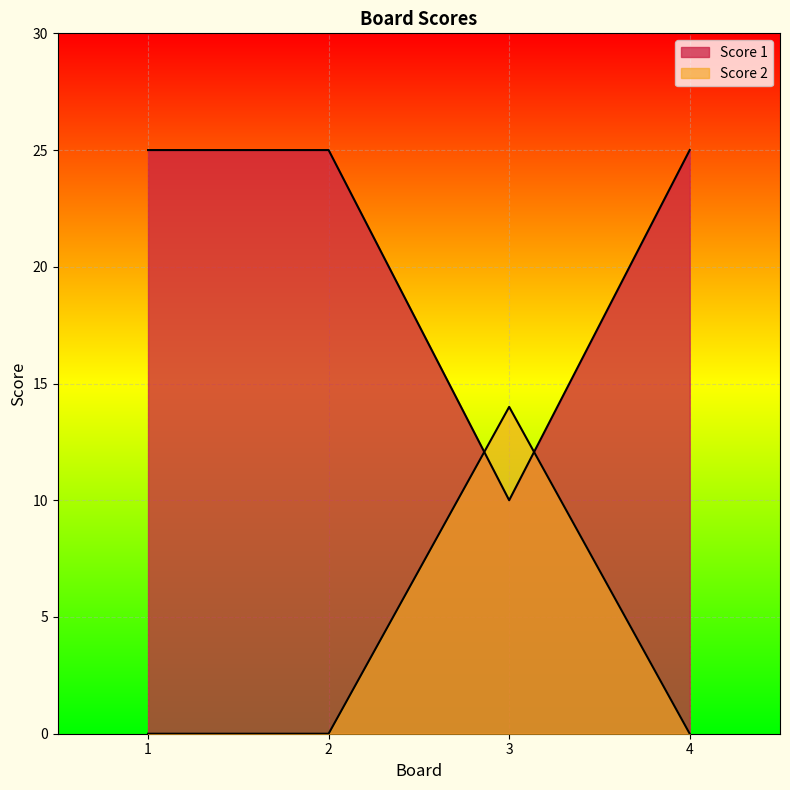

What is the maximum value shown in the chart?

25